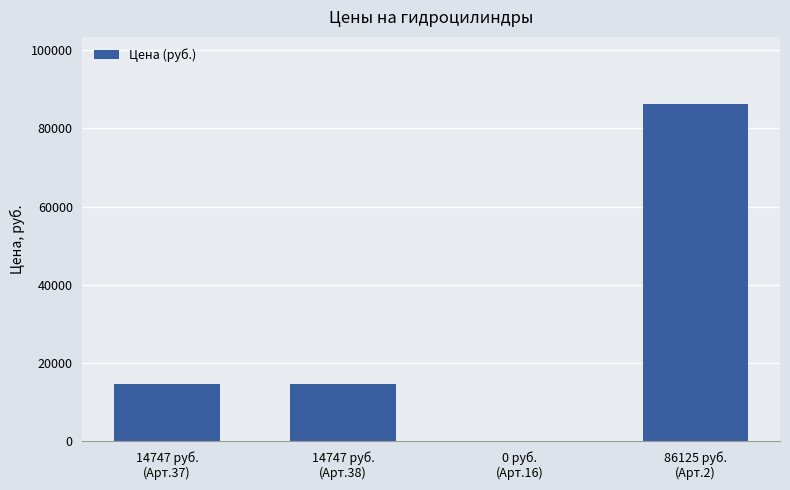

What is the maximum value shown in the chart?

86125